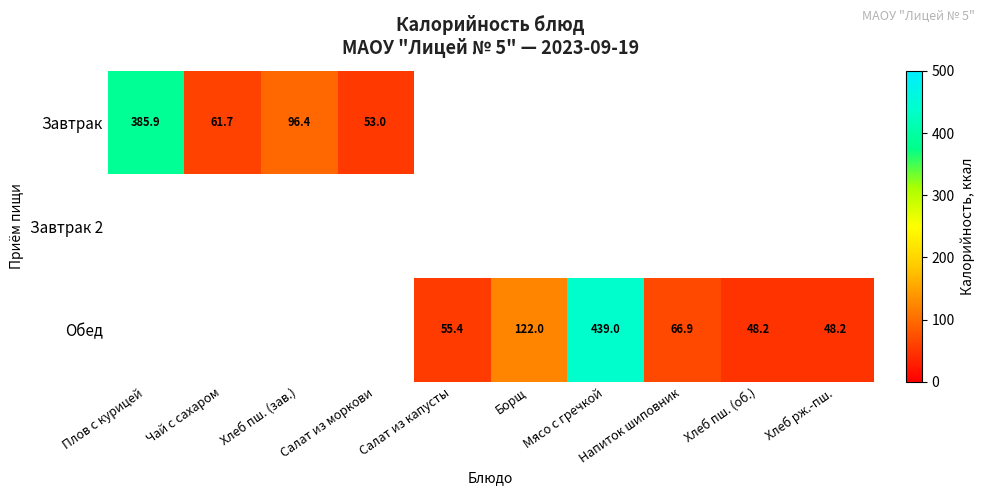

The Обед series shows 21.1 at Салат из капусты. True or false?

False